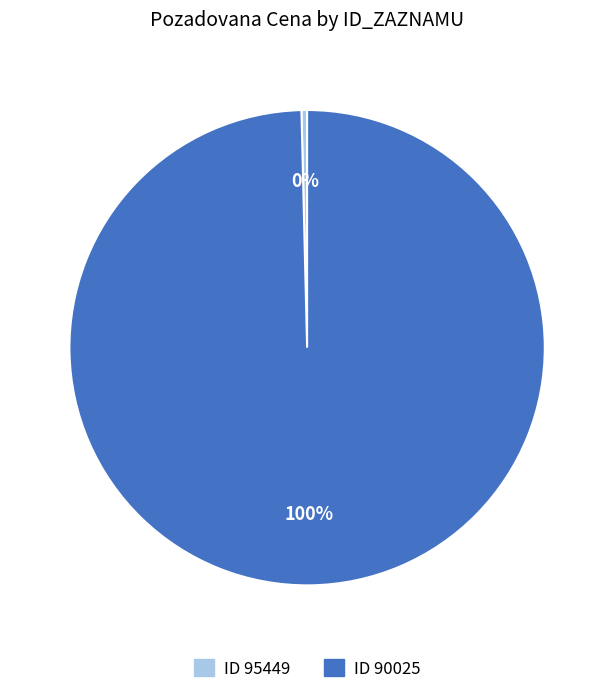

Is the sum of ID 95449 and ID 90025 greater than half?

Yes